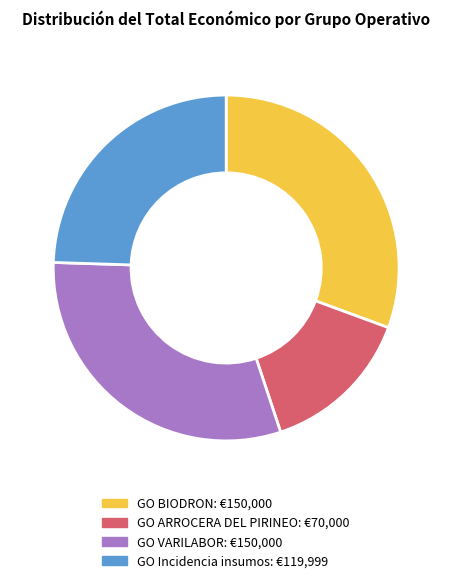

Is it true that GO ARROCERA DEL PIRINEO is 26% of the pie?

False